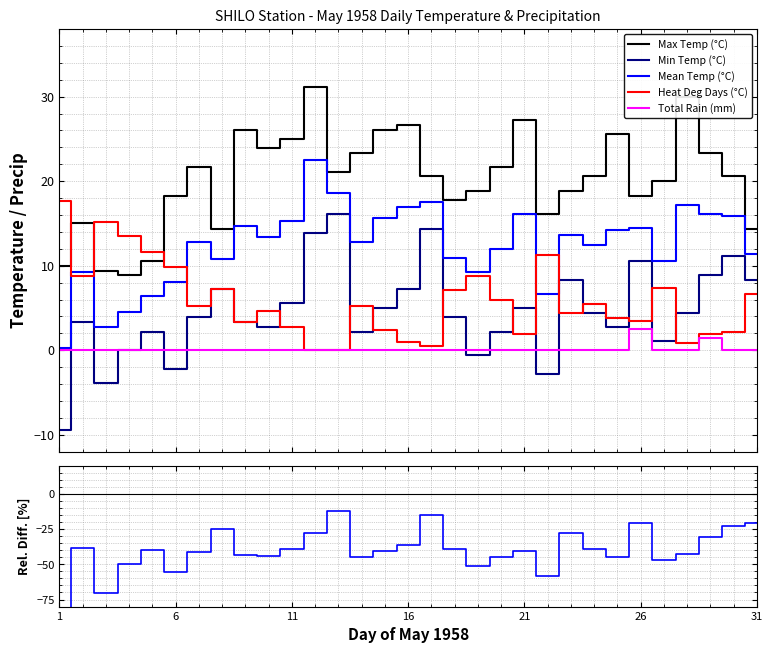

How many interior local valleys does the Heat Deg Days (°C) series have?

8